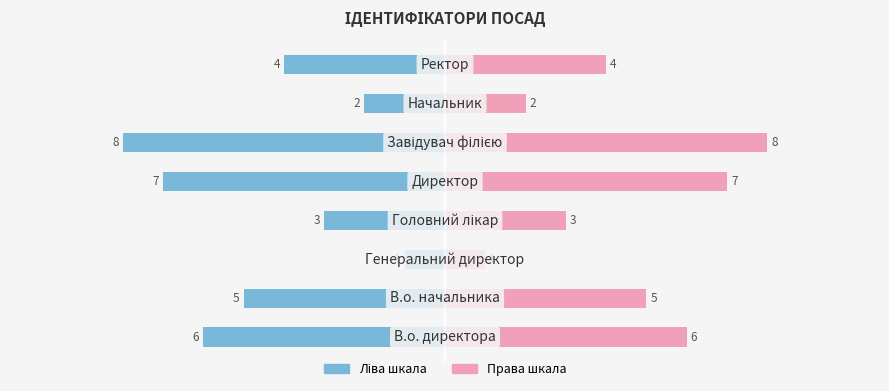

Are the bars horizontal?

Yes